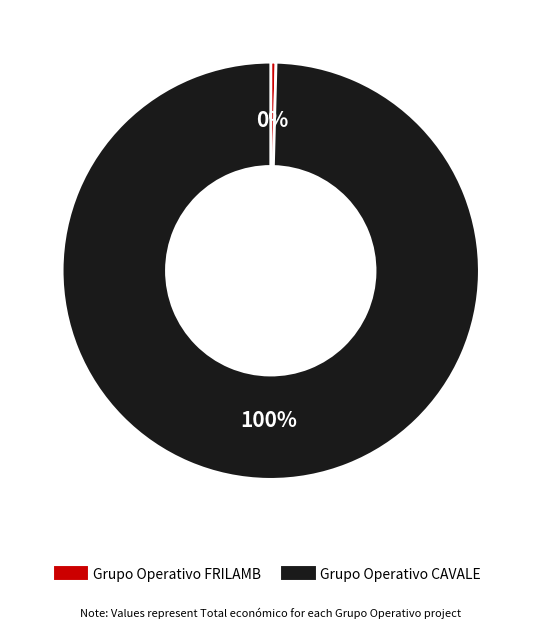

Which slice represents more than half of the pie?

Grupo Operativo CAVALE